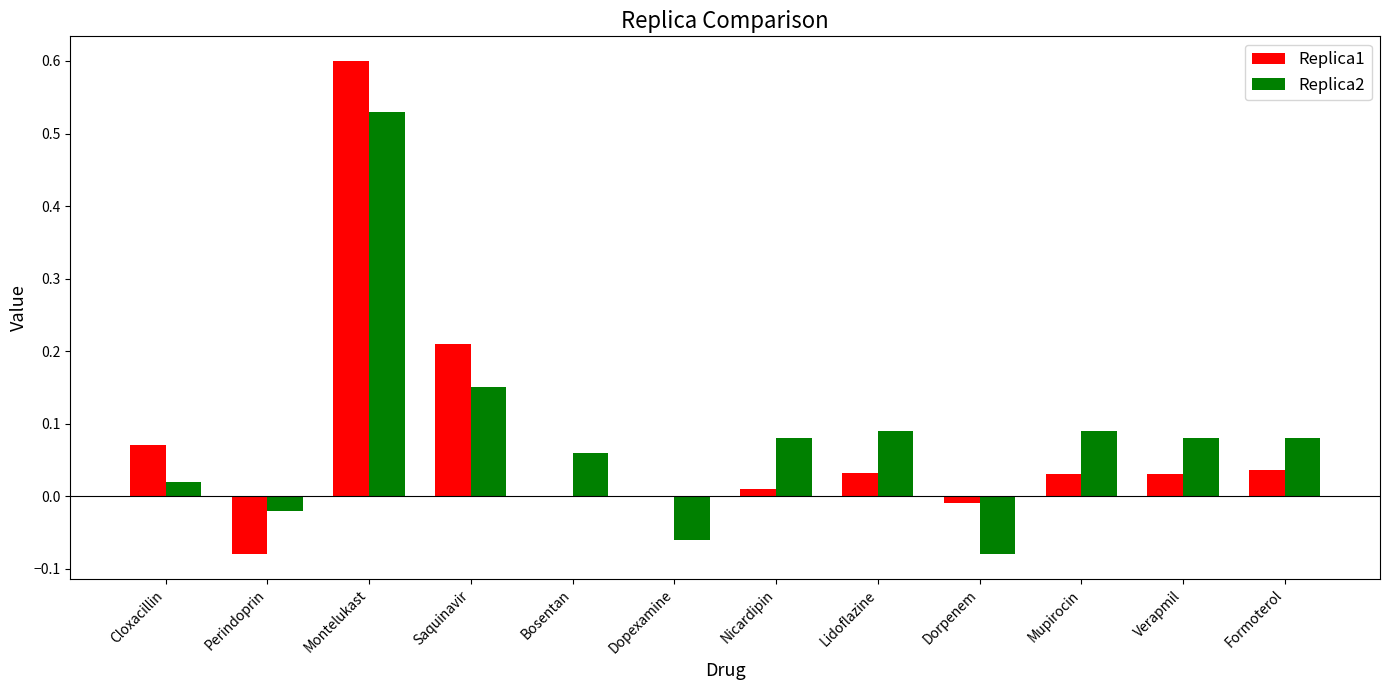

What is the maximum value shown in the chart?

0.6